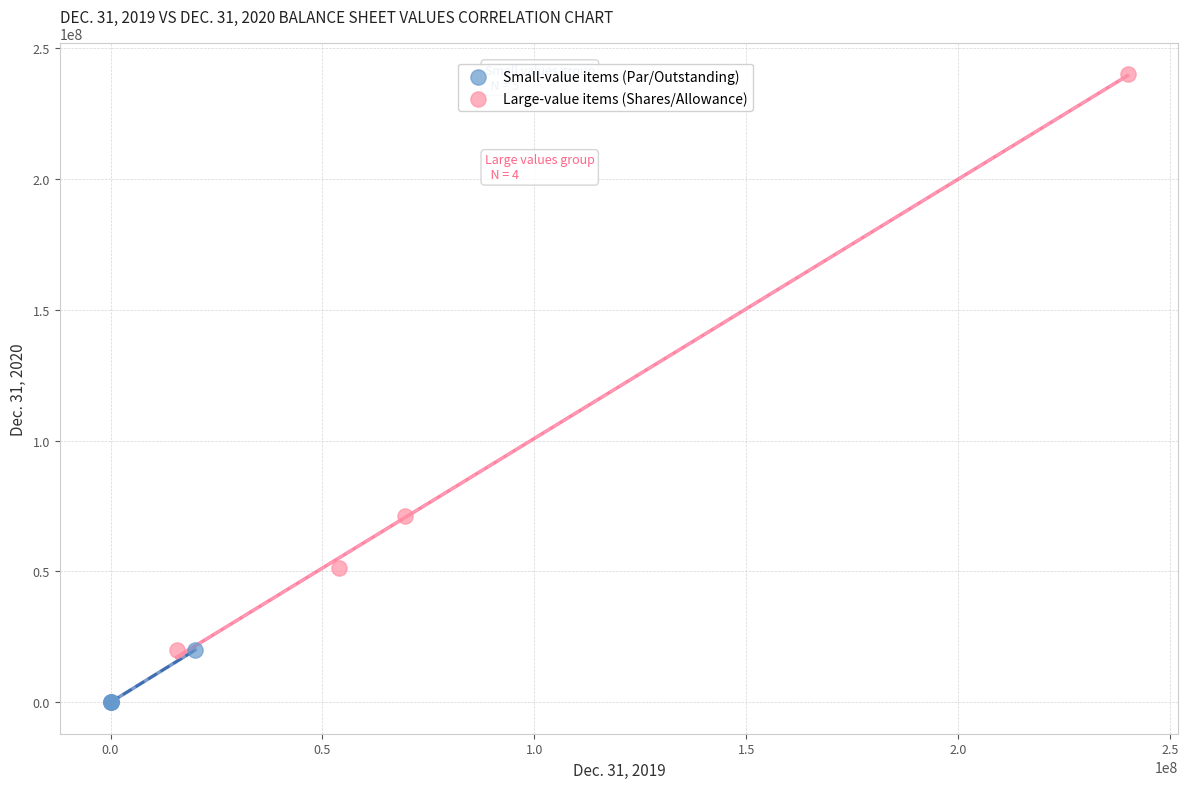

Which series reaches the minimum Y coordinate?

Small-value items (Par/Outstanding)